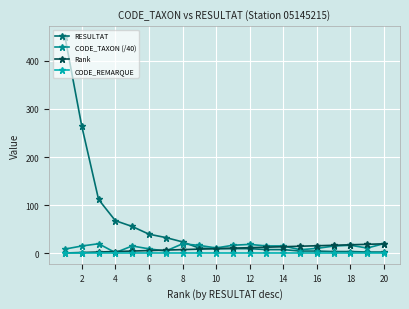

What is the maximum value for Rank?

20.0